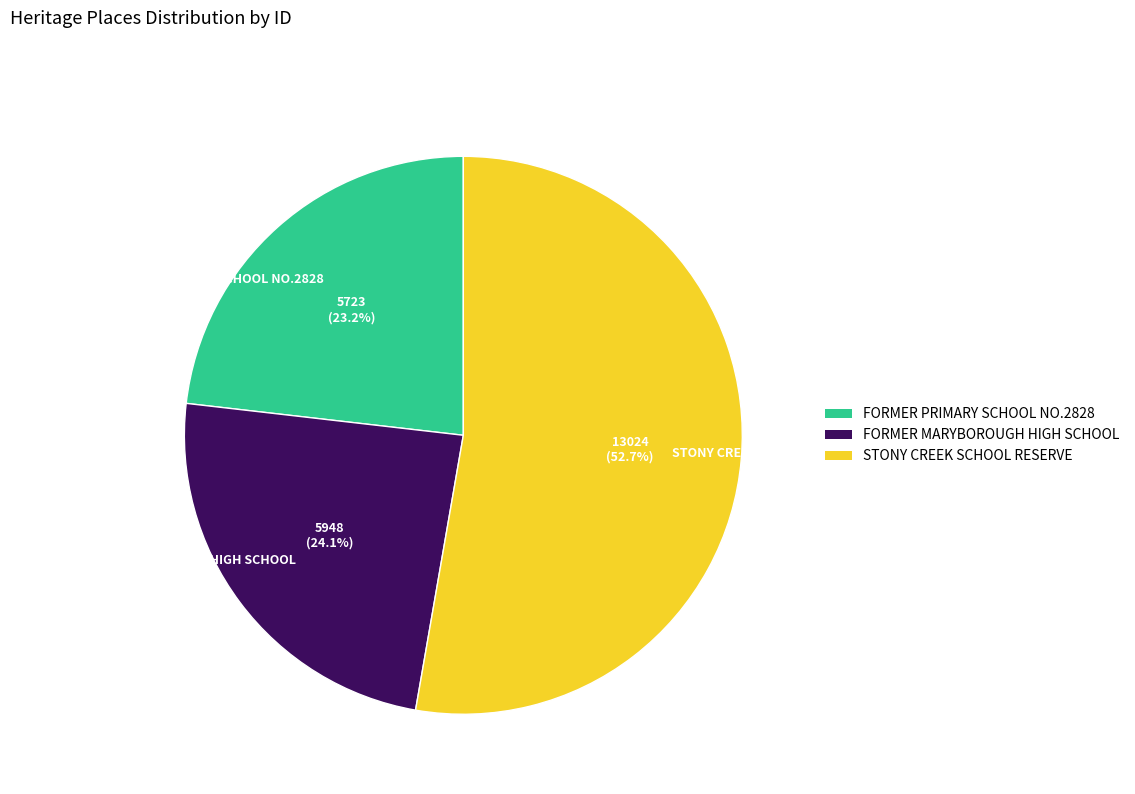

What is the majority slice?

STONY CREEK SCHOOL RESERVE